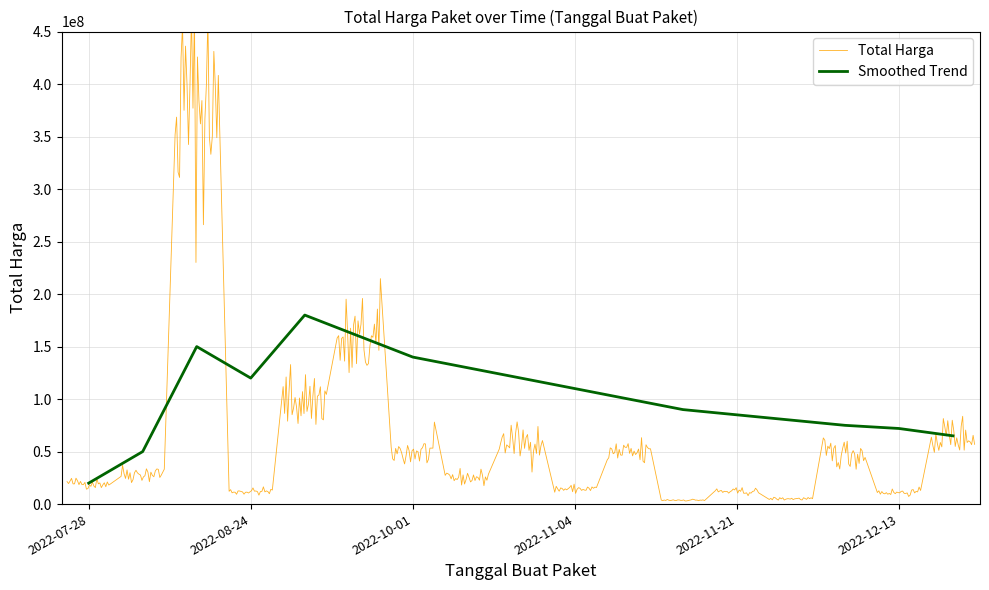

What is the highest value of the Smoothed Trend series?

180000000